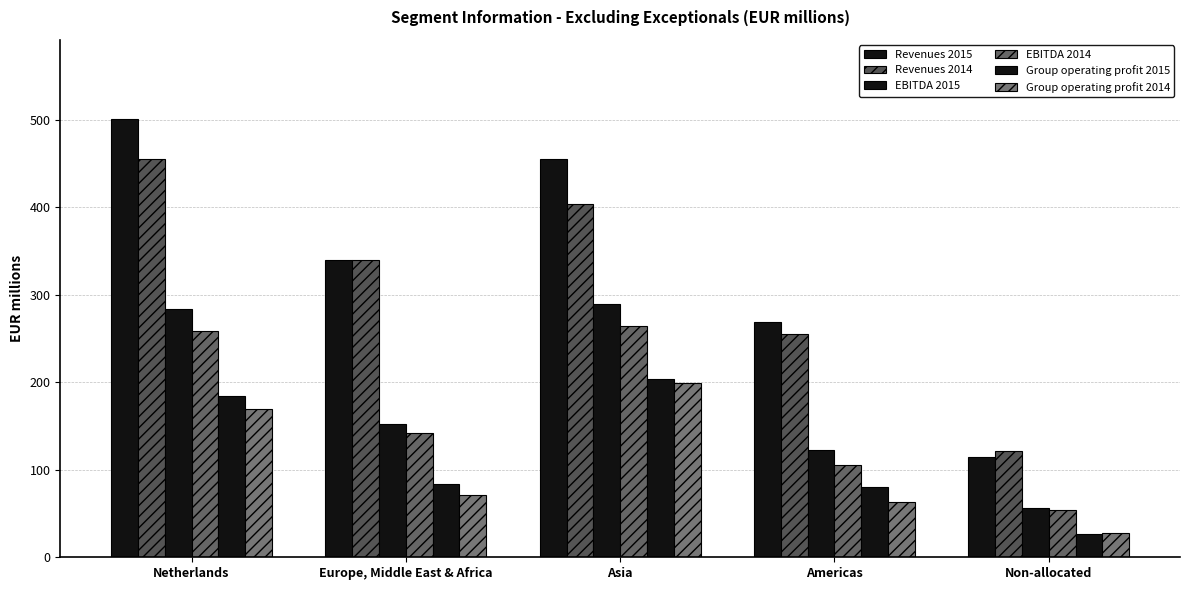

Does the chart contain stacked bars?

No